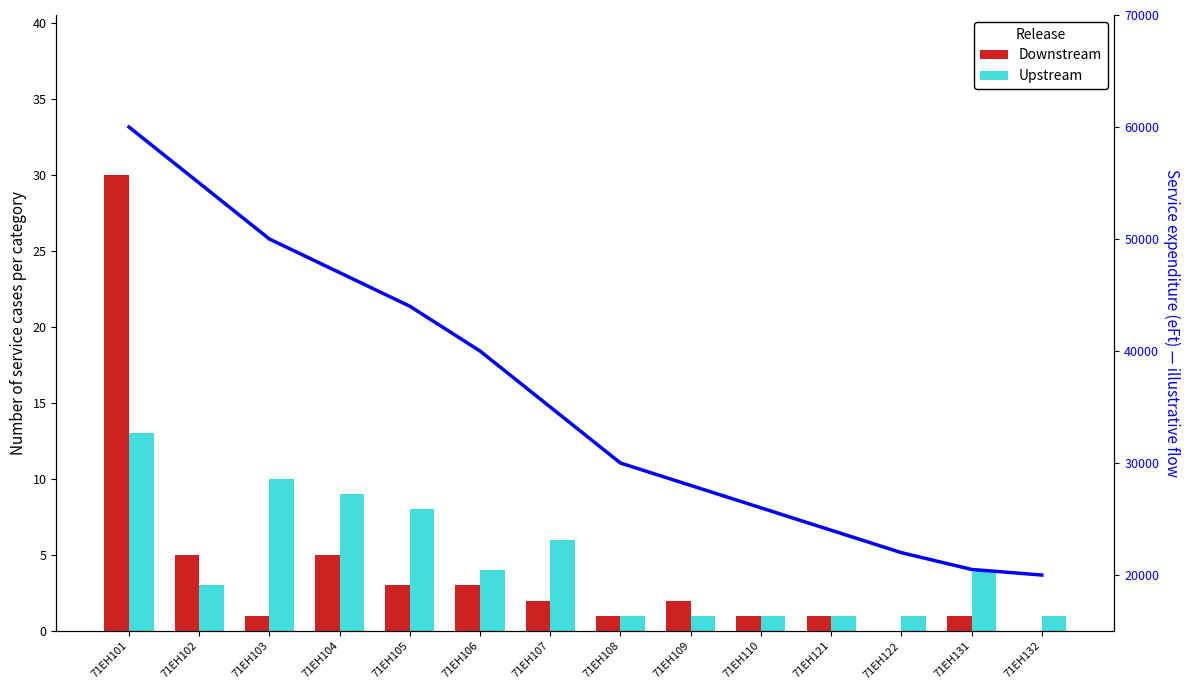

What is the spread (max minus min) of values at 71EH104?

46995